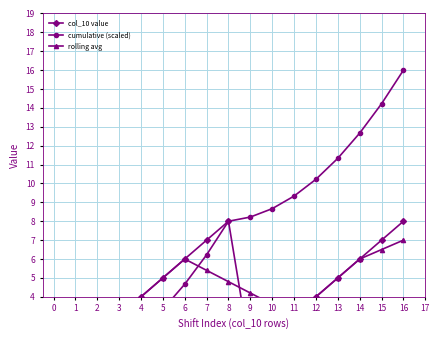

Count the number of data series in this chart.

3